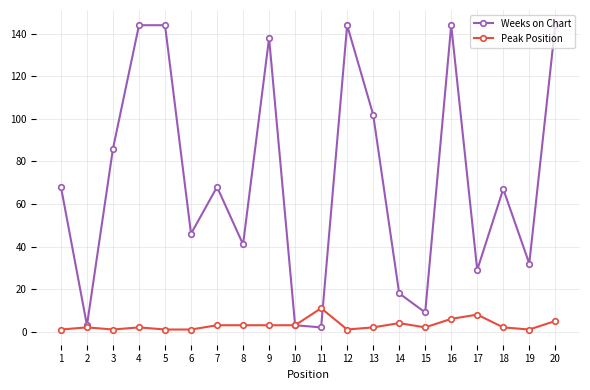

Which series has the largest range (max minus min)?

Weeks on Chart